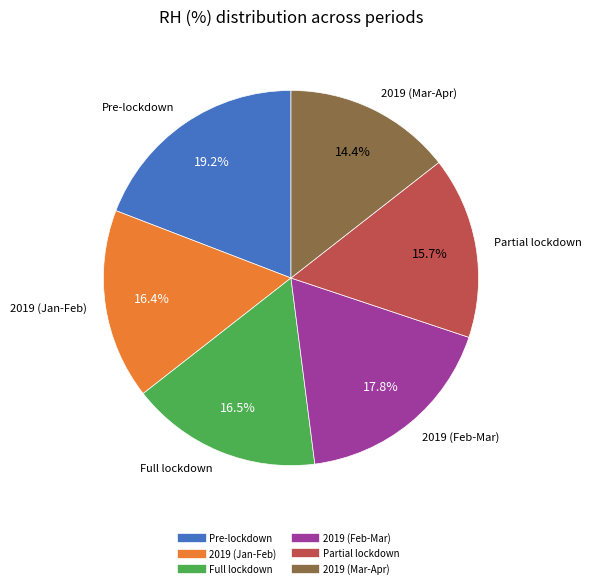

Is there any slice that represents more than half of the pie?

No